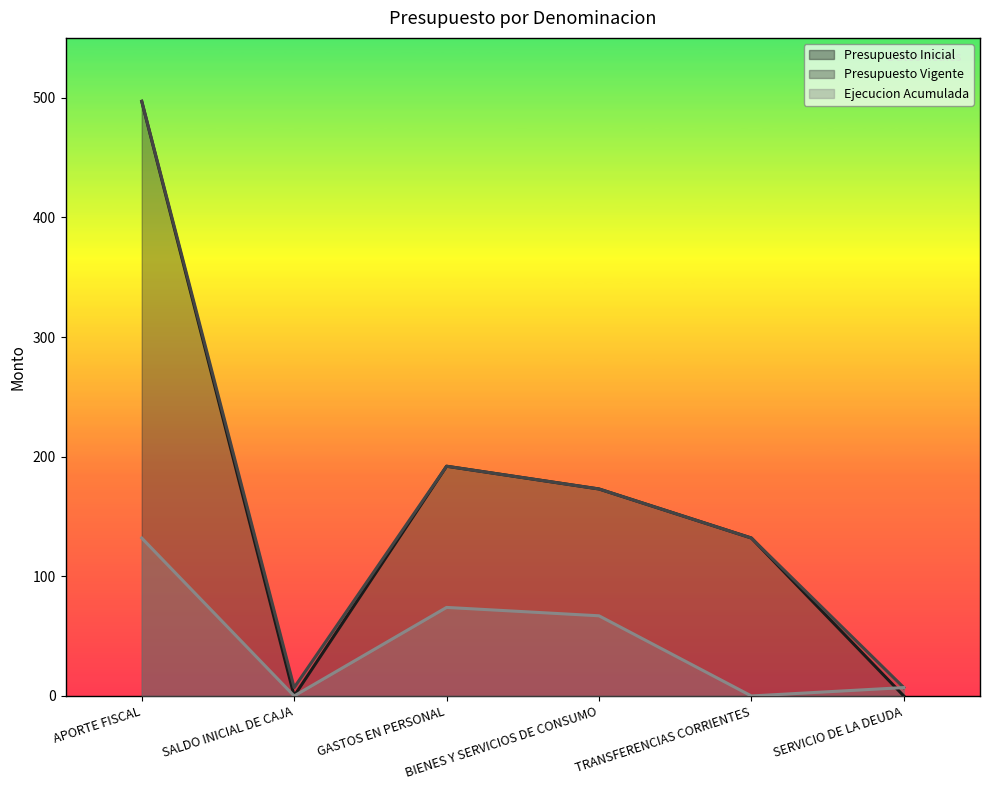

Which category has the highest value in the Presupuesto Inicial series?

APORTE FISCAL